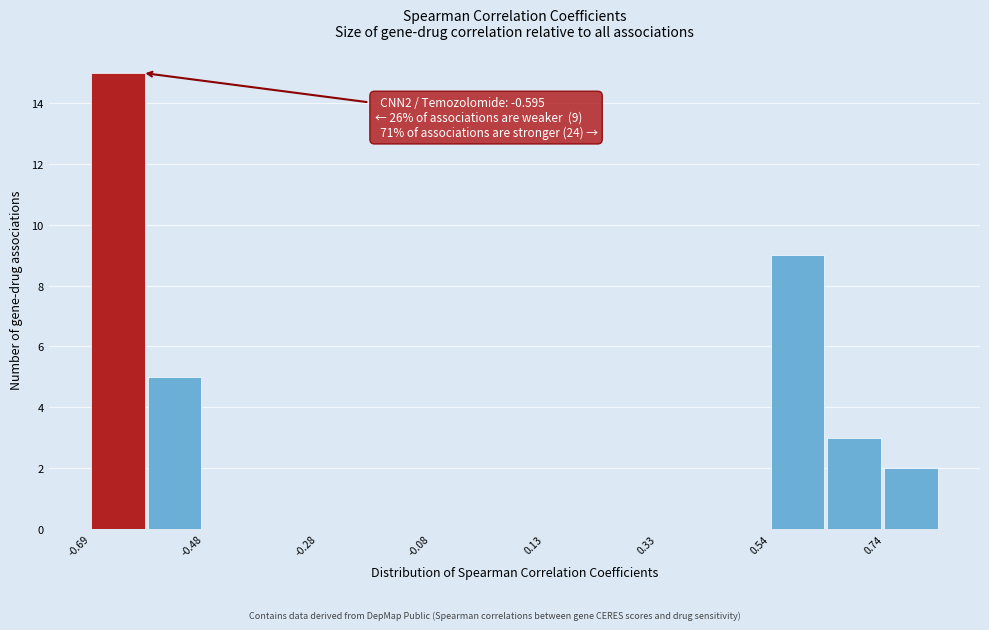

Read against the x-axis, roughly where is the centre of the tallest bar?

-0.65